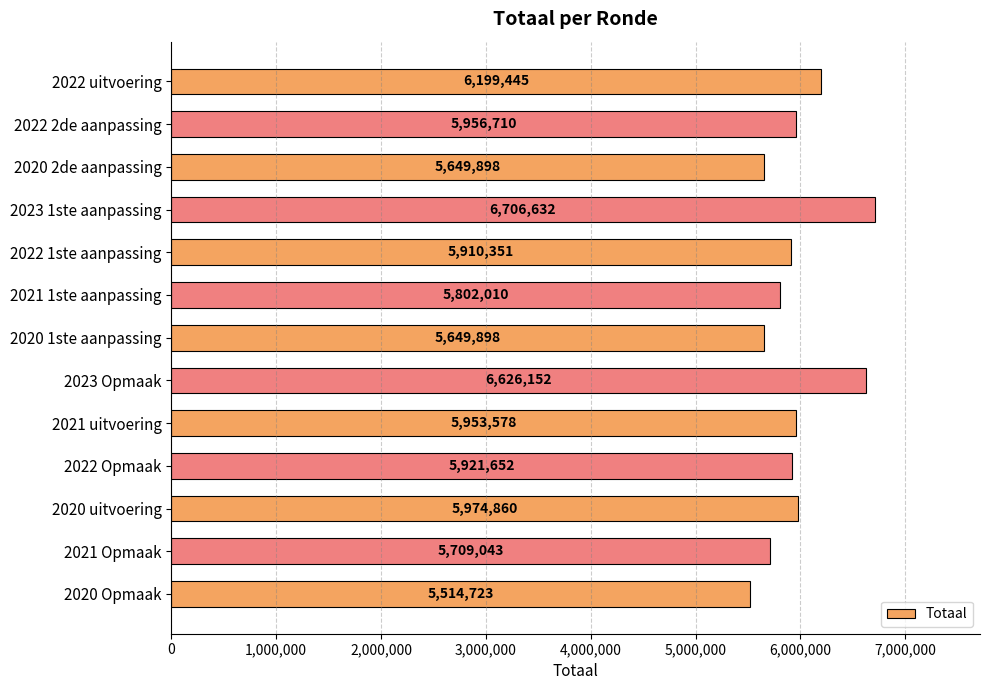

Between 2022 uitvoering and 2021 1ste aanpassing, which is larger?

2022 uitvoering